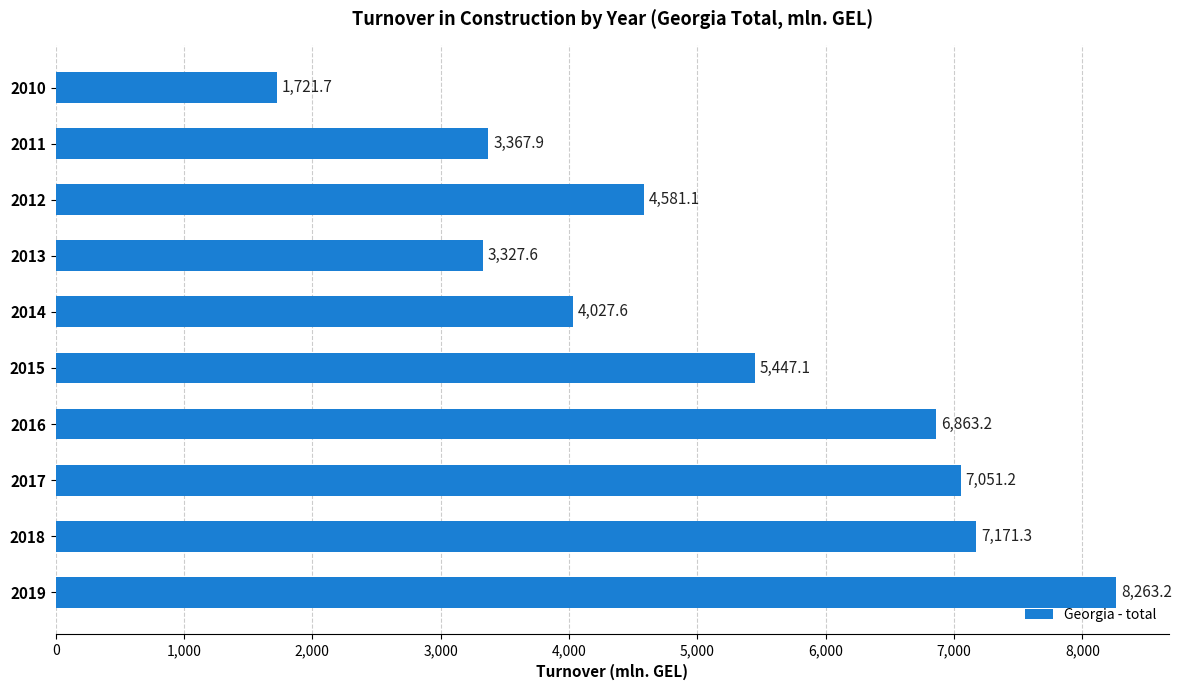

Rank the categories by value from lowest to highest.

2010, 2013, 2011, 2014, 2012, 2015, 2016, 2017, 2018, 2019